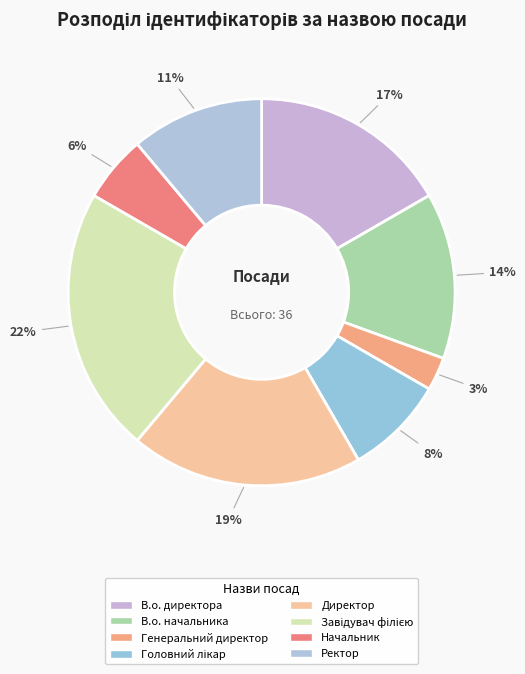

To the nearest percent, what is the combined percentage of Ректор and Завідувач філією?

33%